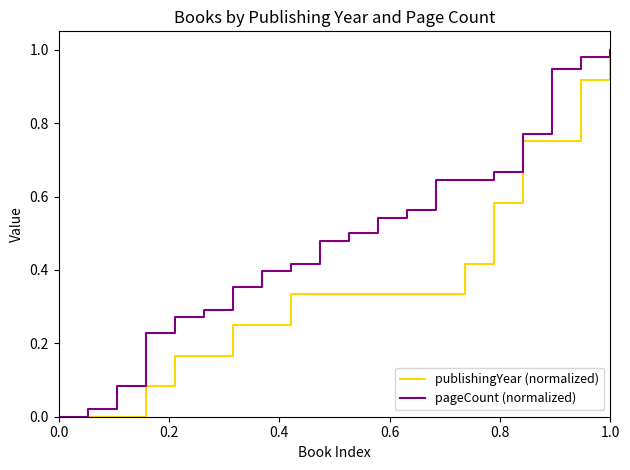

How many categories are shown in the chart?

20